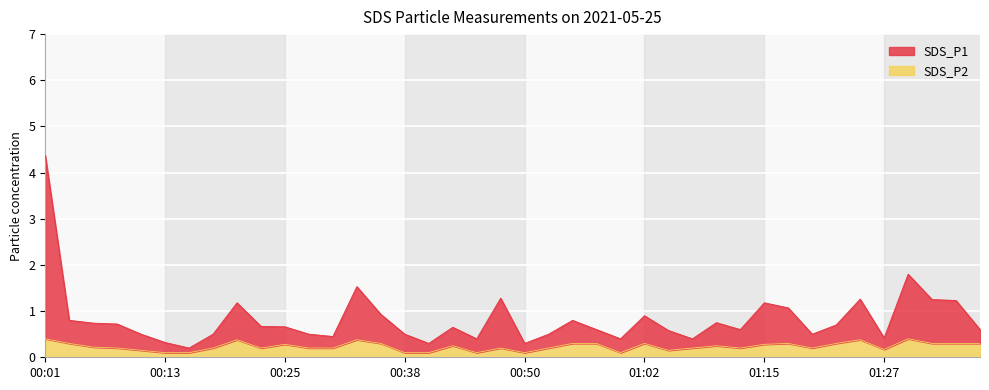

Which series has the largest total across all categories?

SDS_P1